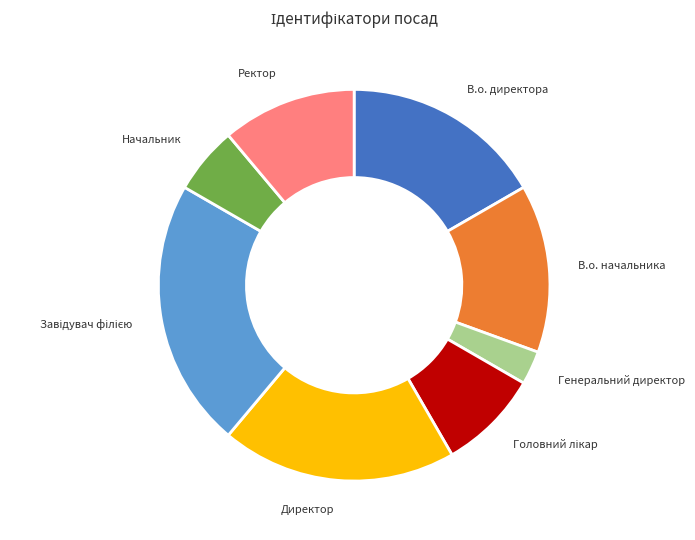

Is the sum of Ректор and Генеральний директор greater than half?

No